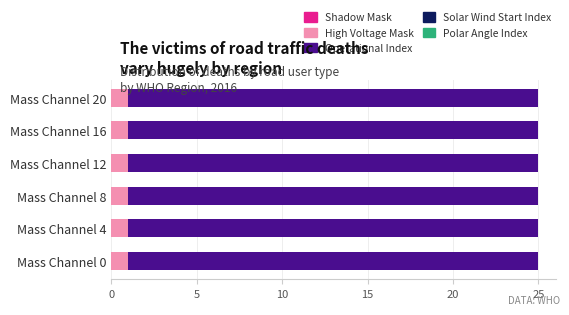

The value of High Voltage Mask at Mass Channel 20 is 1. True or false?

True